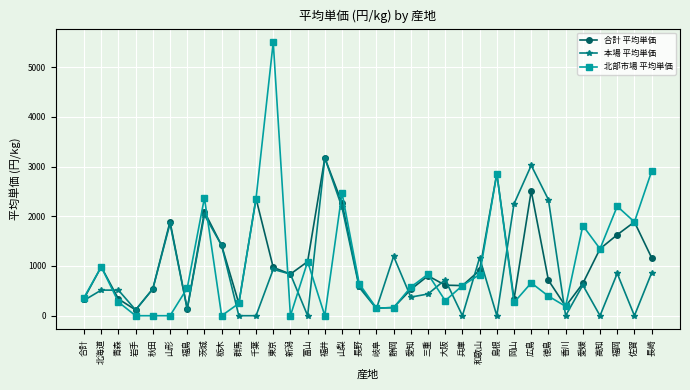

What is the total value across all series at 三重?

2074